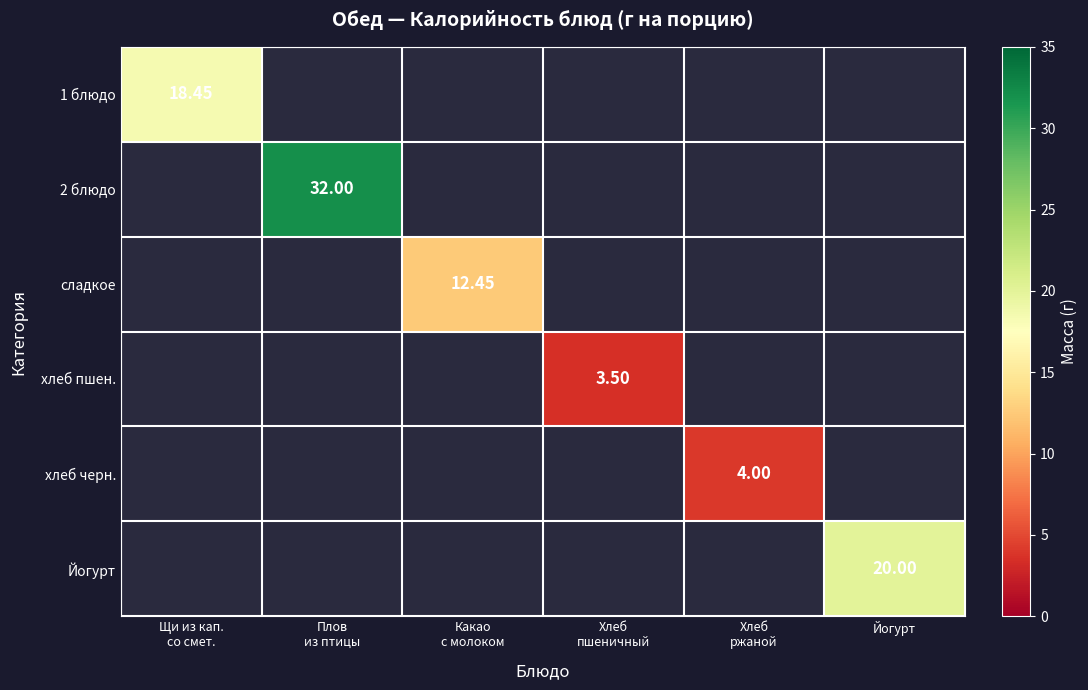

At how many categories does at least one series exceed 15?

3